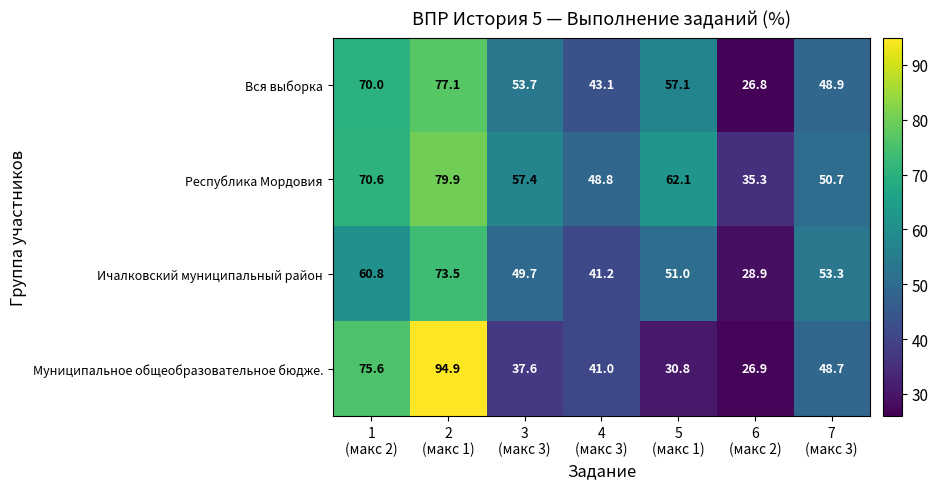

What is the minimum value for Ичалковский муниципальный район?

28.9